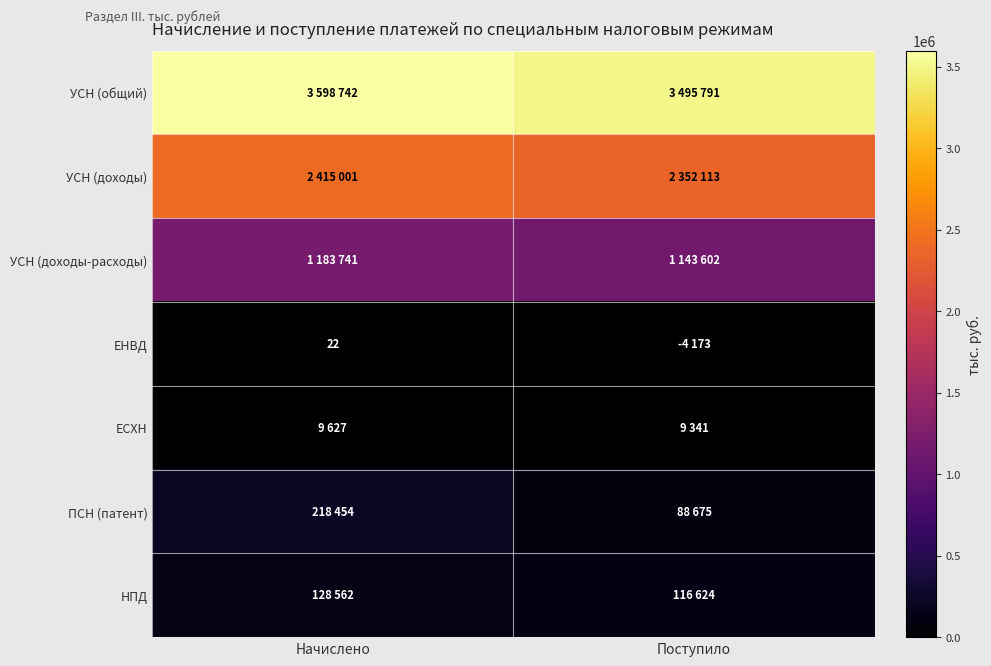

Is it true that УСН (доходы) equals 2352113 at Поступило?

True